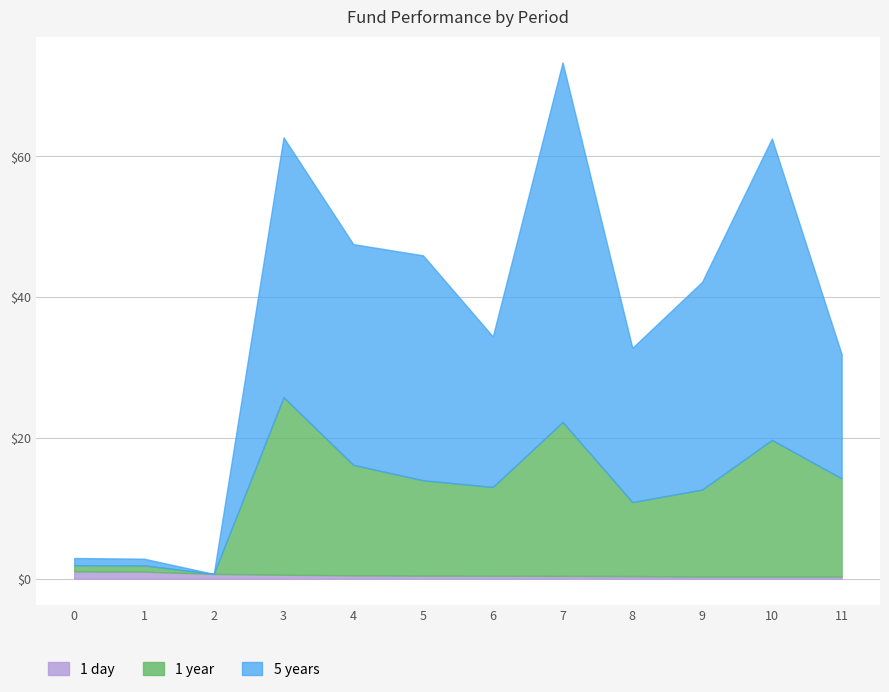

Does the chart display data point markers on the line(s)?

No